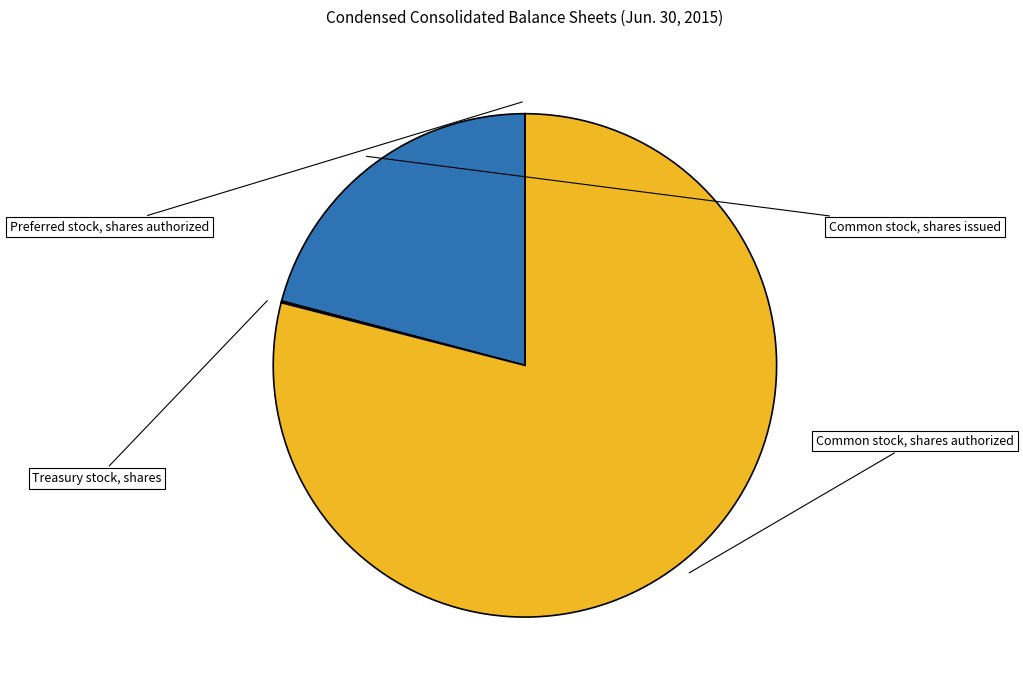

The Preferred stock, shares authorized slice represents 1% of the pie. True or false?

False